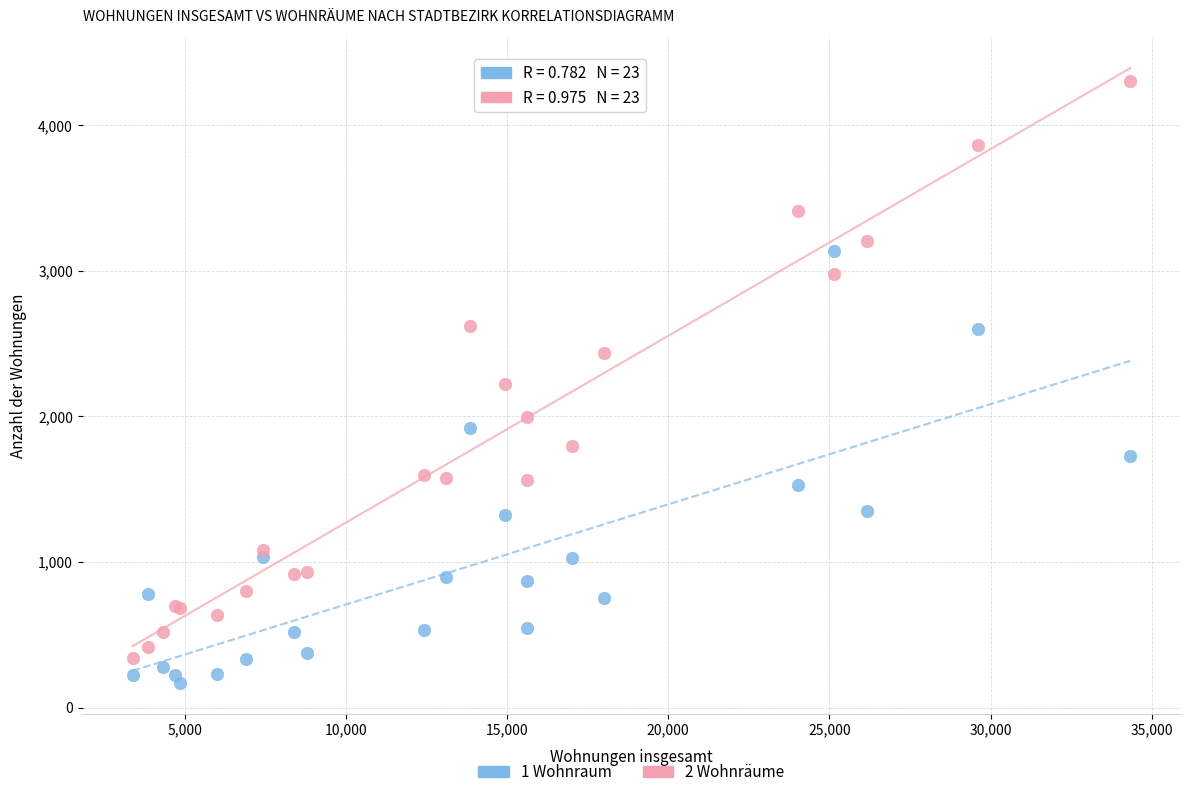

Which series has the widest spread of Y values?

2 Wohnräume